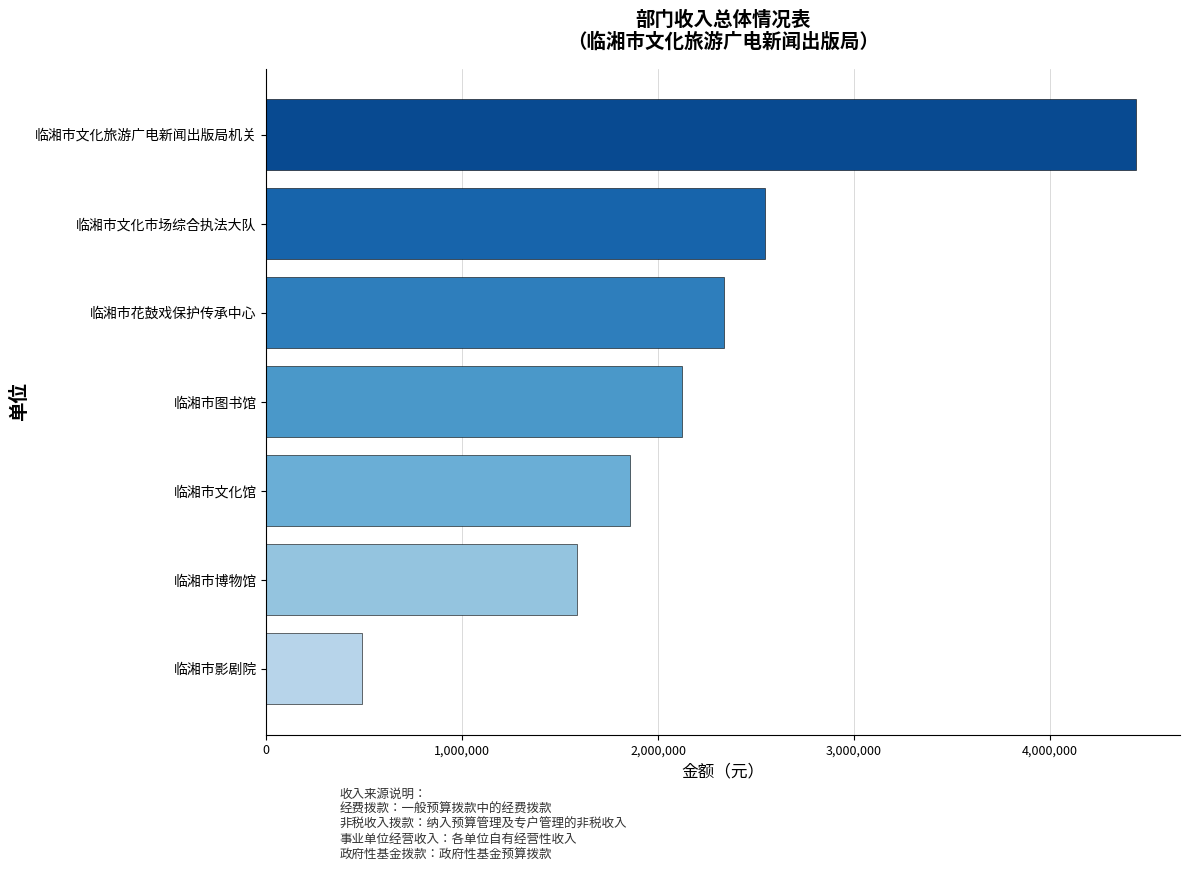

What is the value of the 7th bar from the top?

490000.0